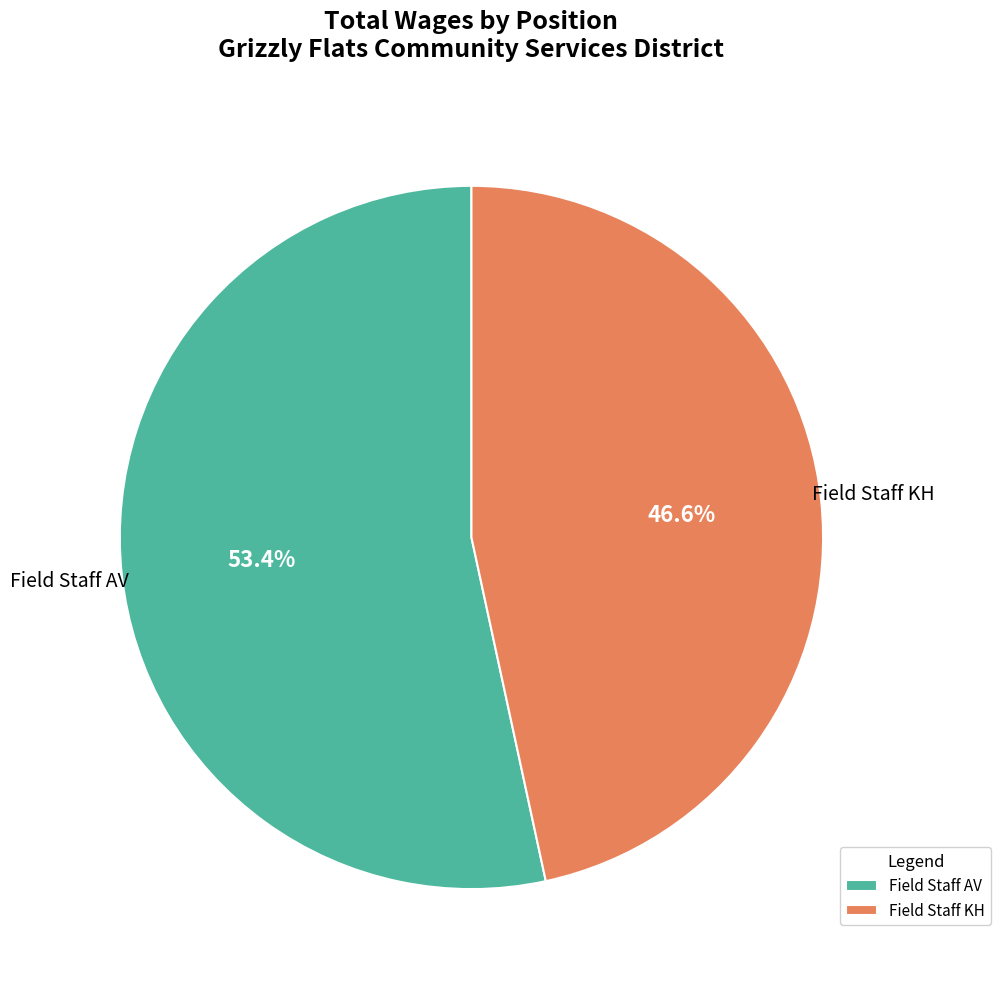

Is there a majority slice in this chart?

Yes